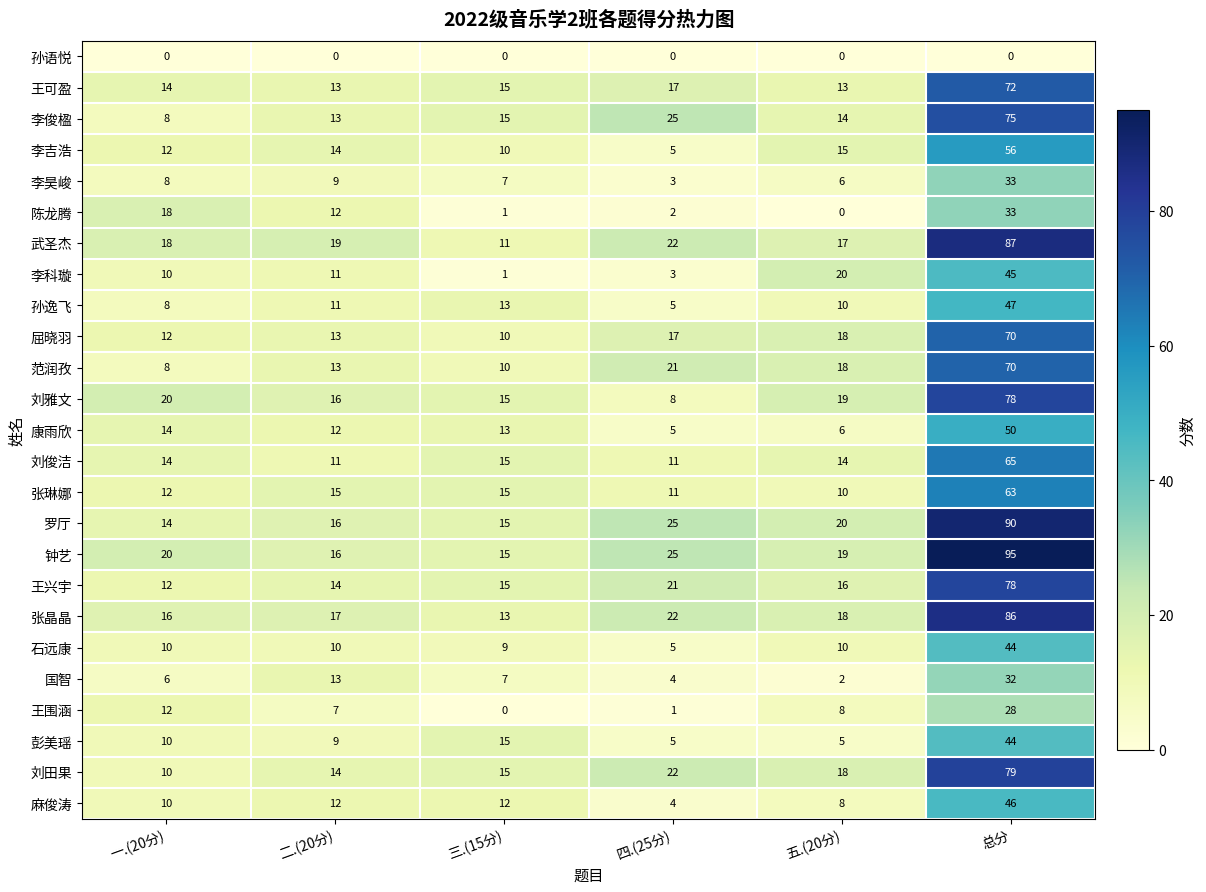

At which label is 王可盈 closest to 42?

四.(25分)